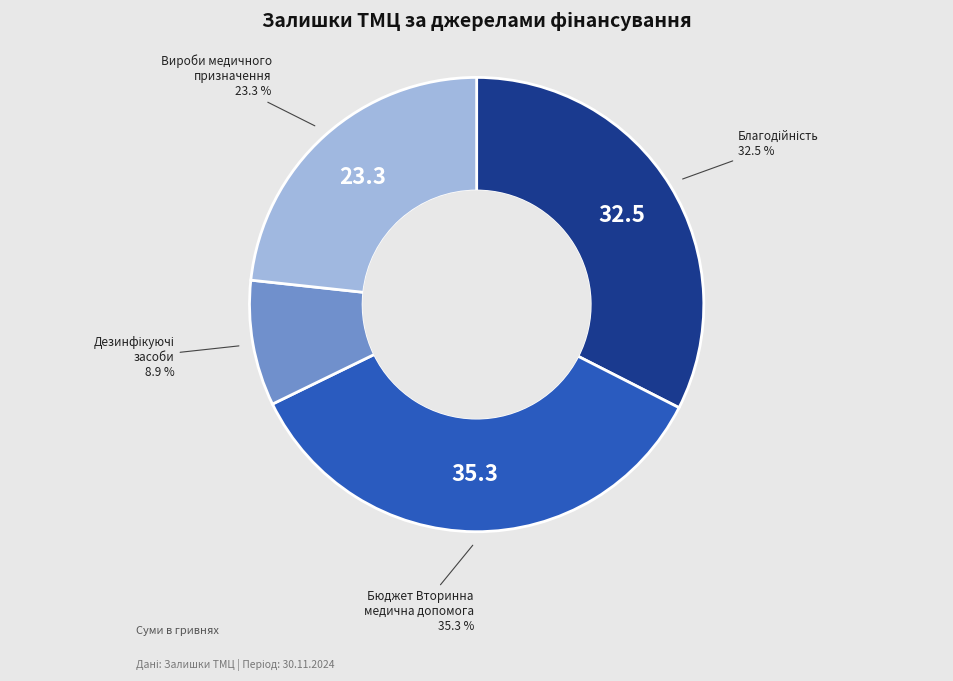

How many segments does this pie chart have?

4